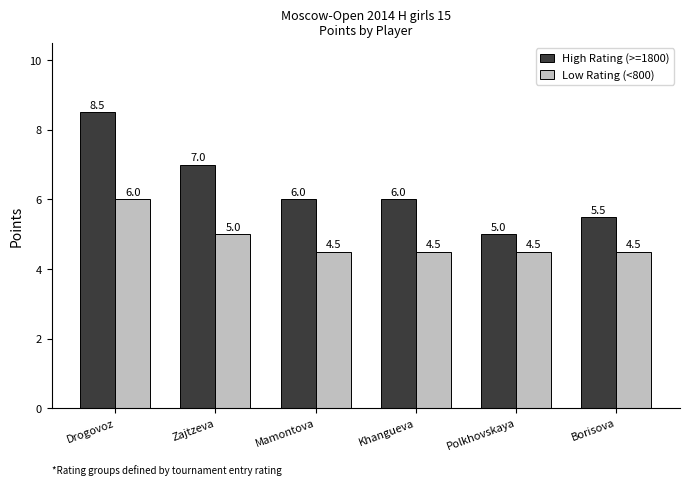

What is the minimum value for Low Rating (<800)?

4.5